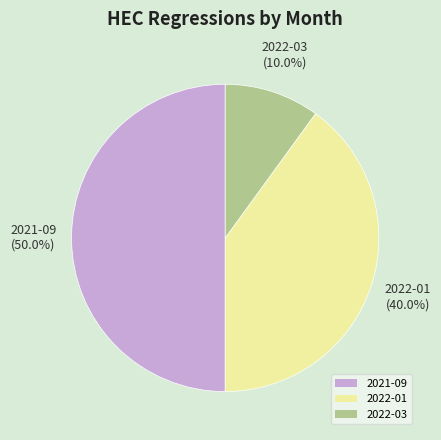

Is 2022-01 the majority of the pie?

No